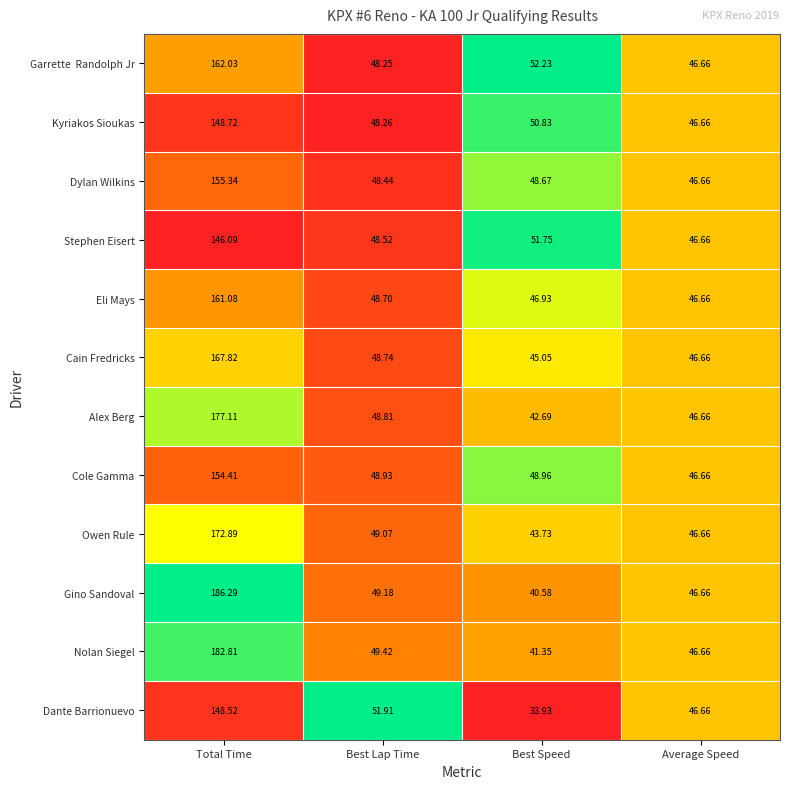

Where does the Cain Fredricks series first go above 48?

Total Time